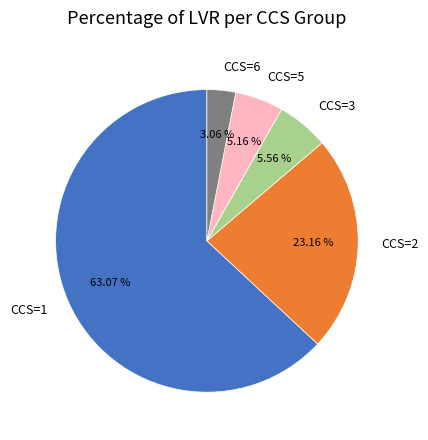

Between CCS=2 and CCS=3, which is larger?

CCS=2